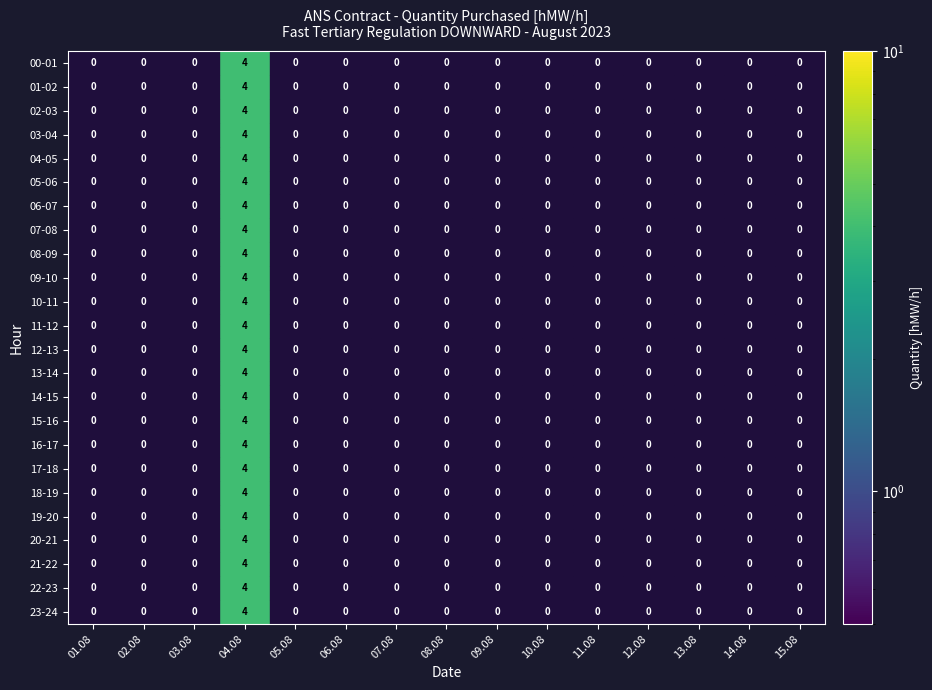

What is the maximum value shown in the chart?

4